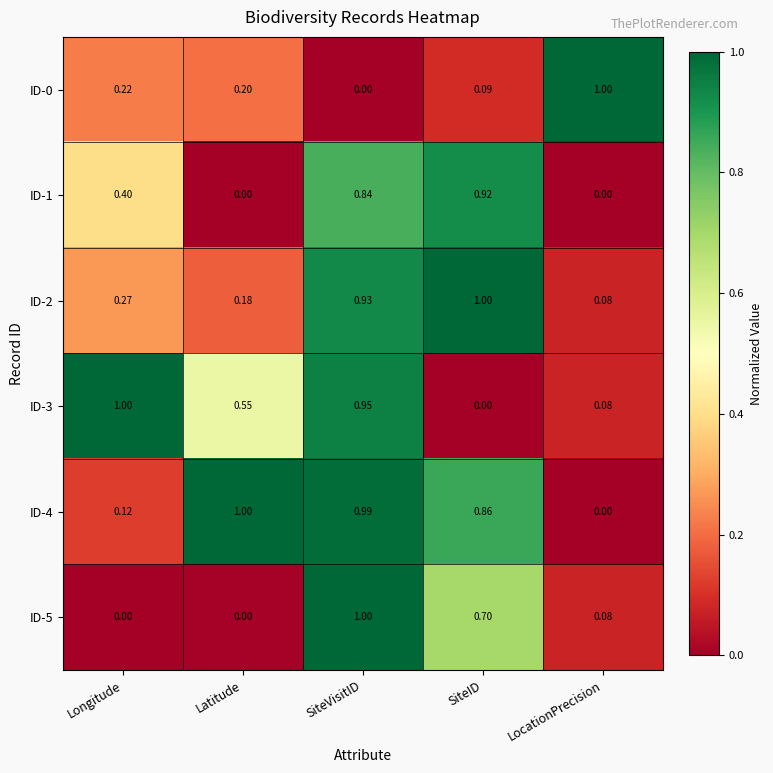

Which series has the largest total across all categories?

ID-4